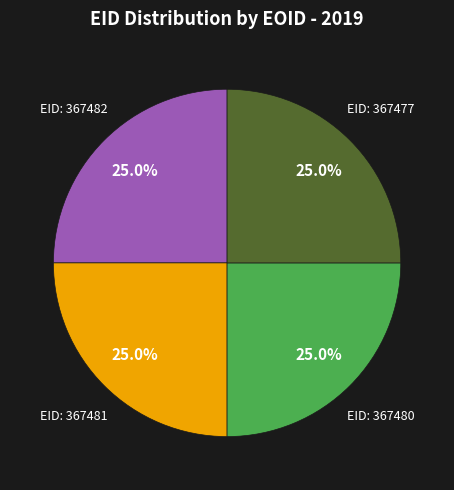

Is there any slice that represents more than half of the pie?

No